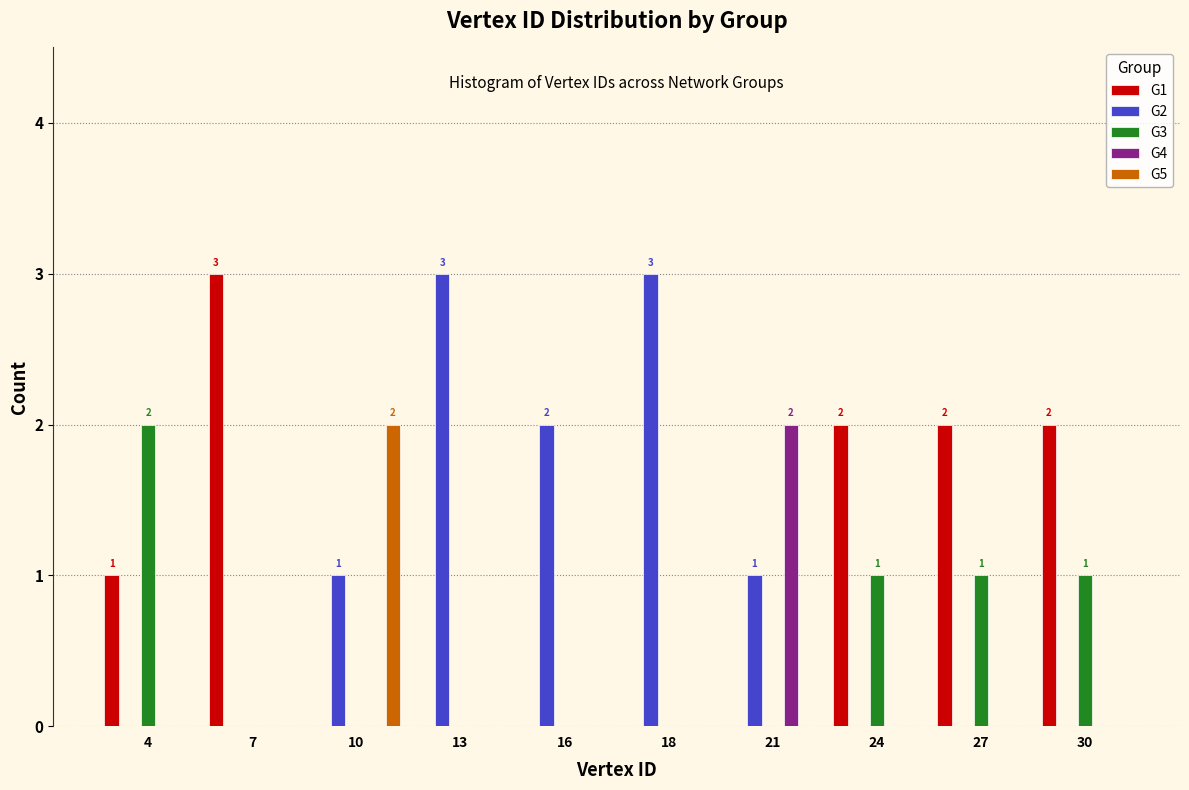

Between 16 and 18, which series saw the biggest shift?

G2